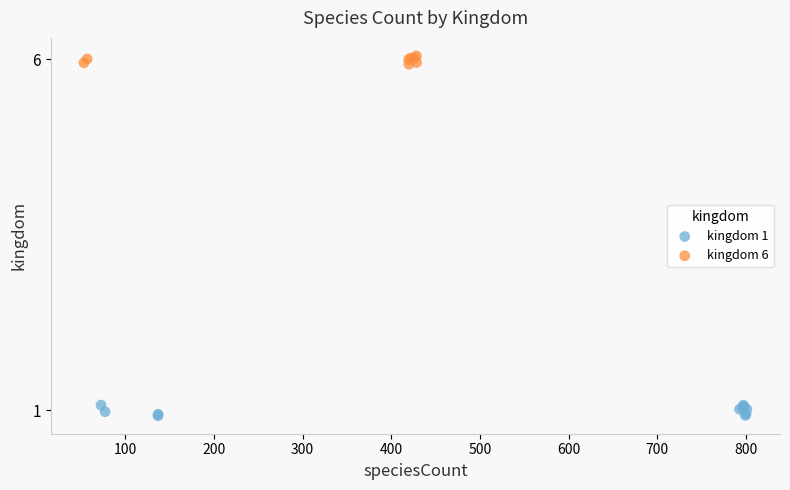

Which series reaches the maximum Y coordinate?

kingdom 6